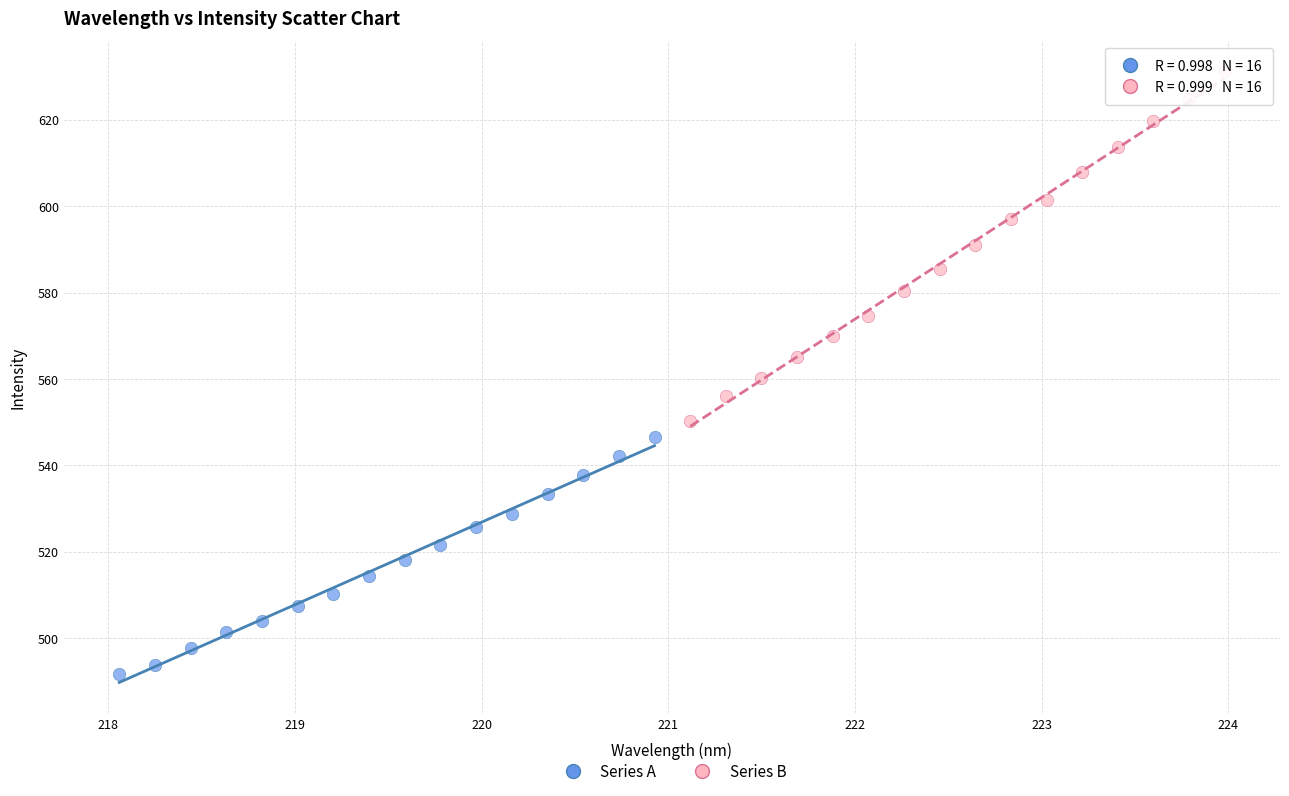

Which series has the widest spread of Y values?

Series B